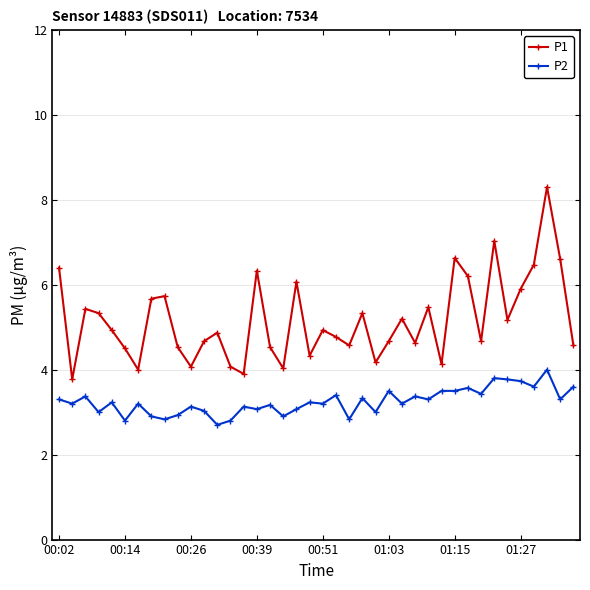

True or false: P2 and P1 intersect in this chart.

False